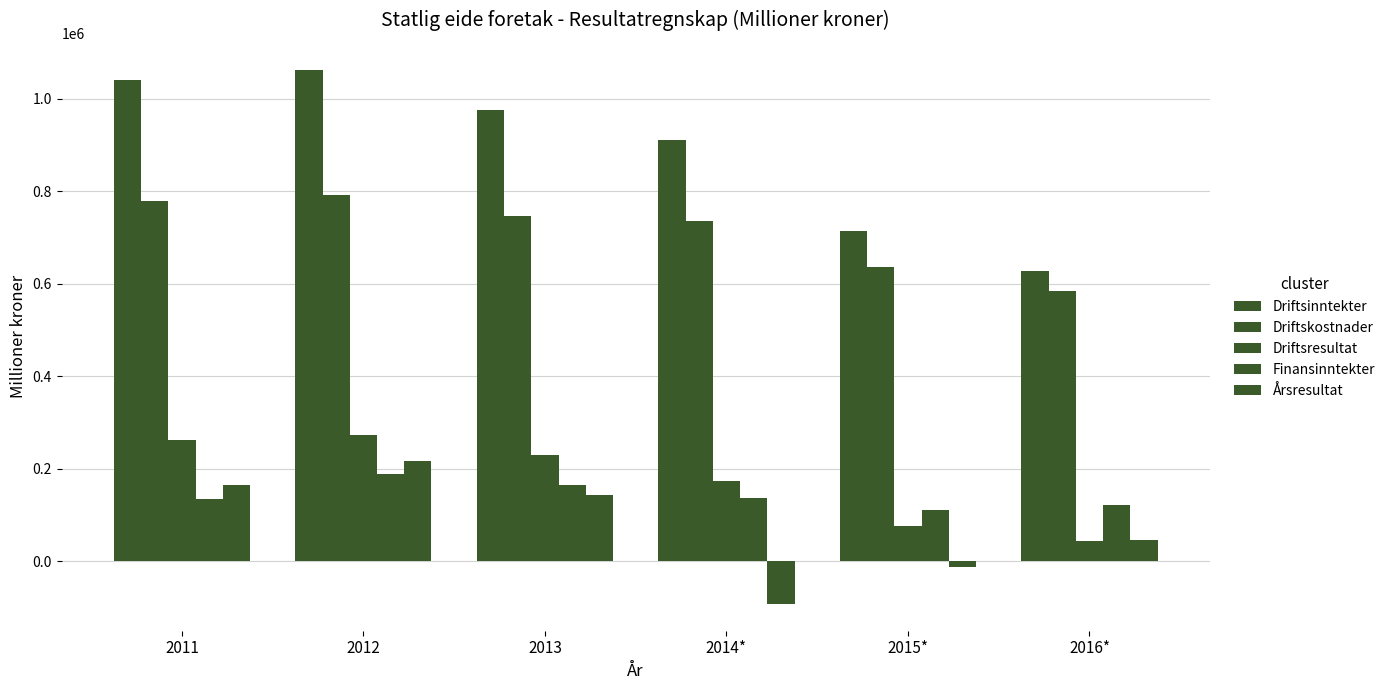

At which label is Driftsinntekter closest to 845407?

2014*